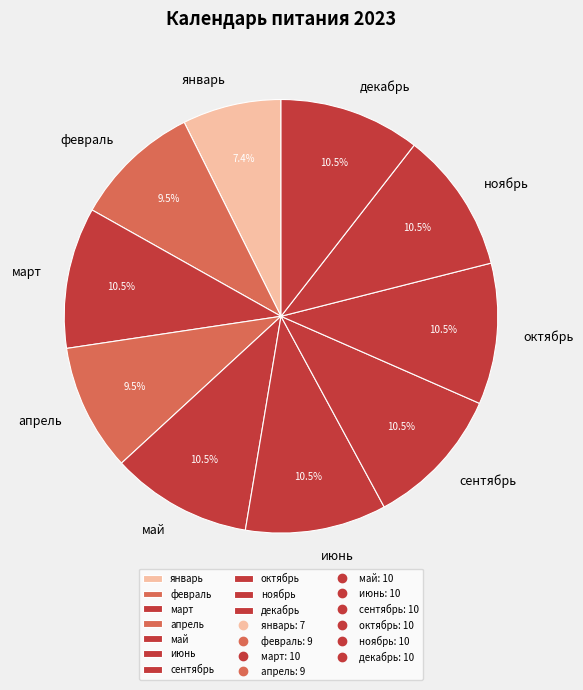

To the nearest percent, what is the difference between the largest and smallest slice percentages?

3%